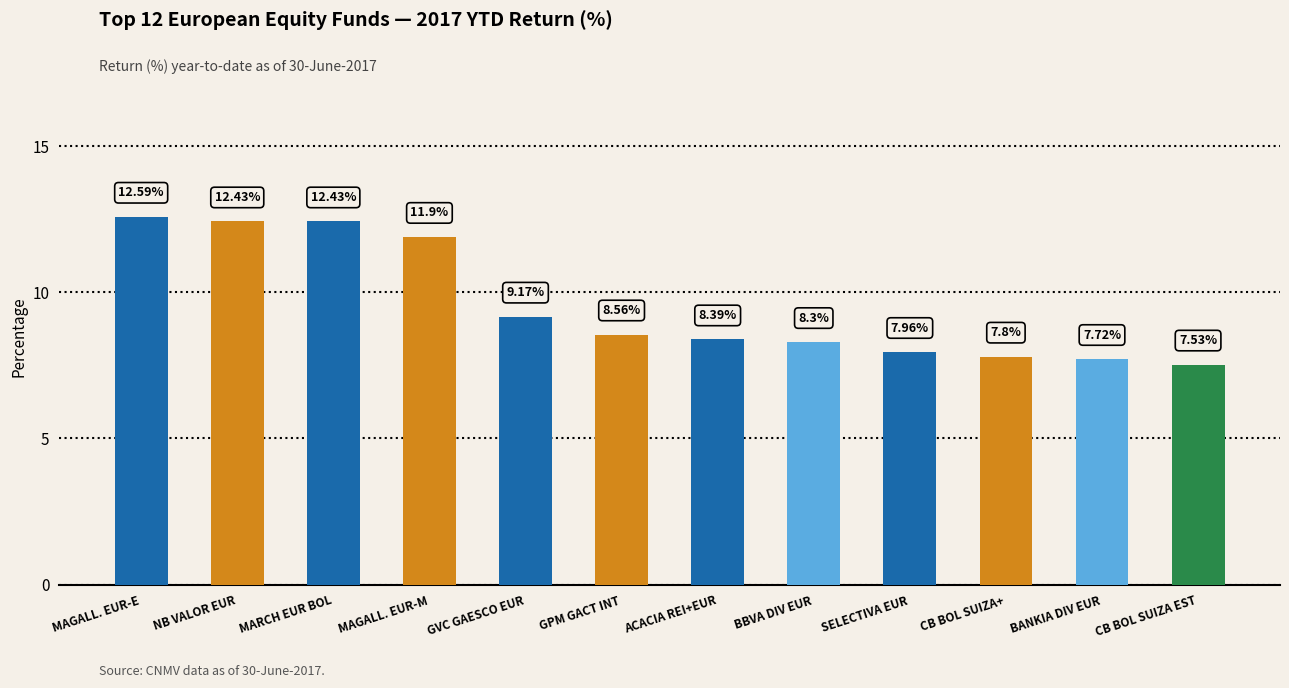

What is the sum of the values at SELECTIVA EUR and MARCH EUR BOL?

20.4